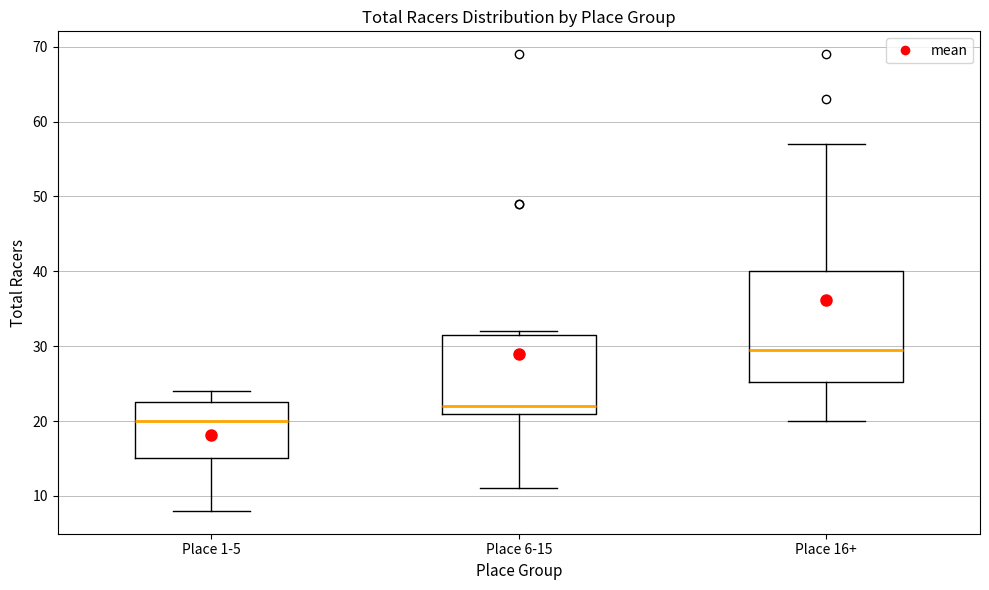

Which box's median line is the lowest?

Place 1-5